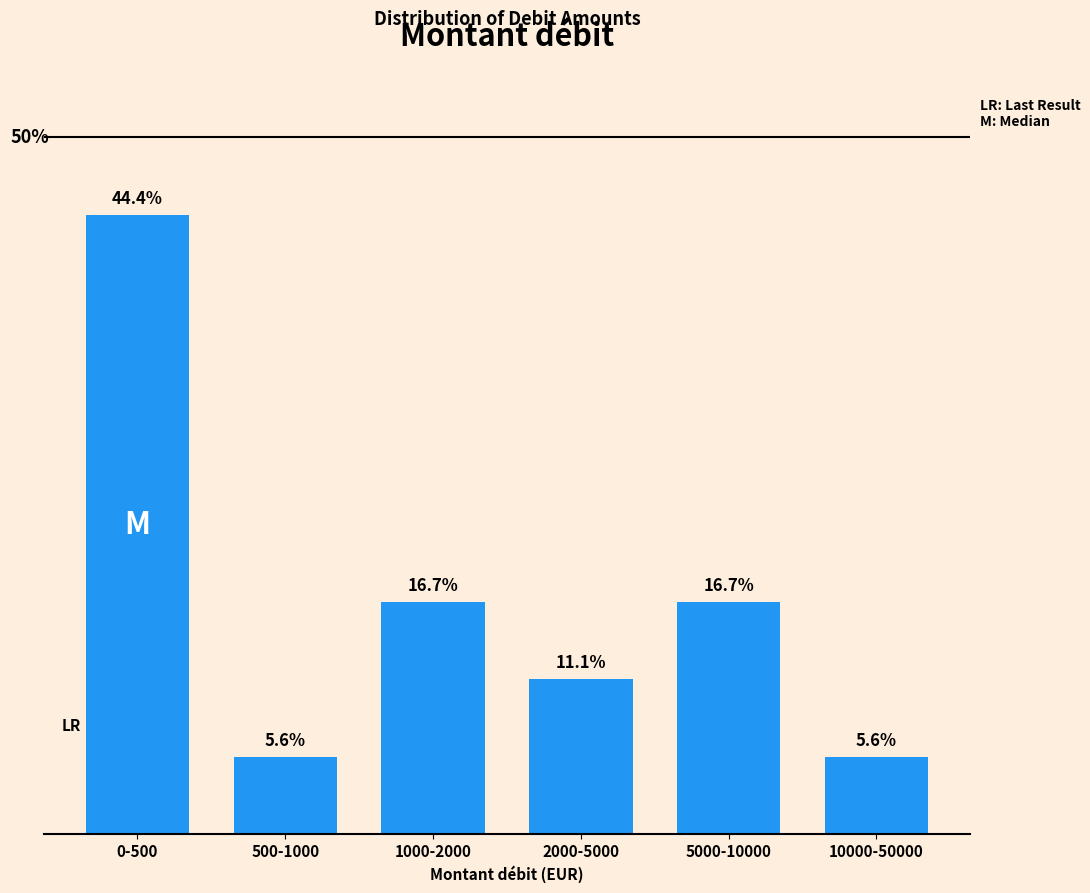

At which category does the chart reach its peak across all series?

0-500